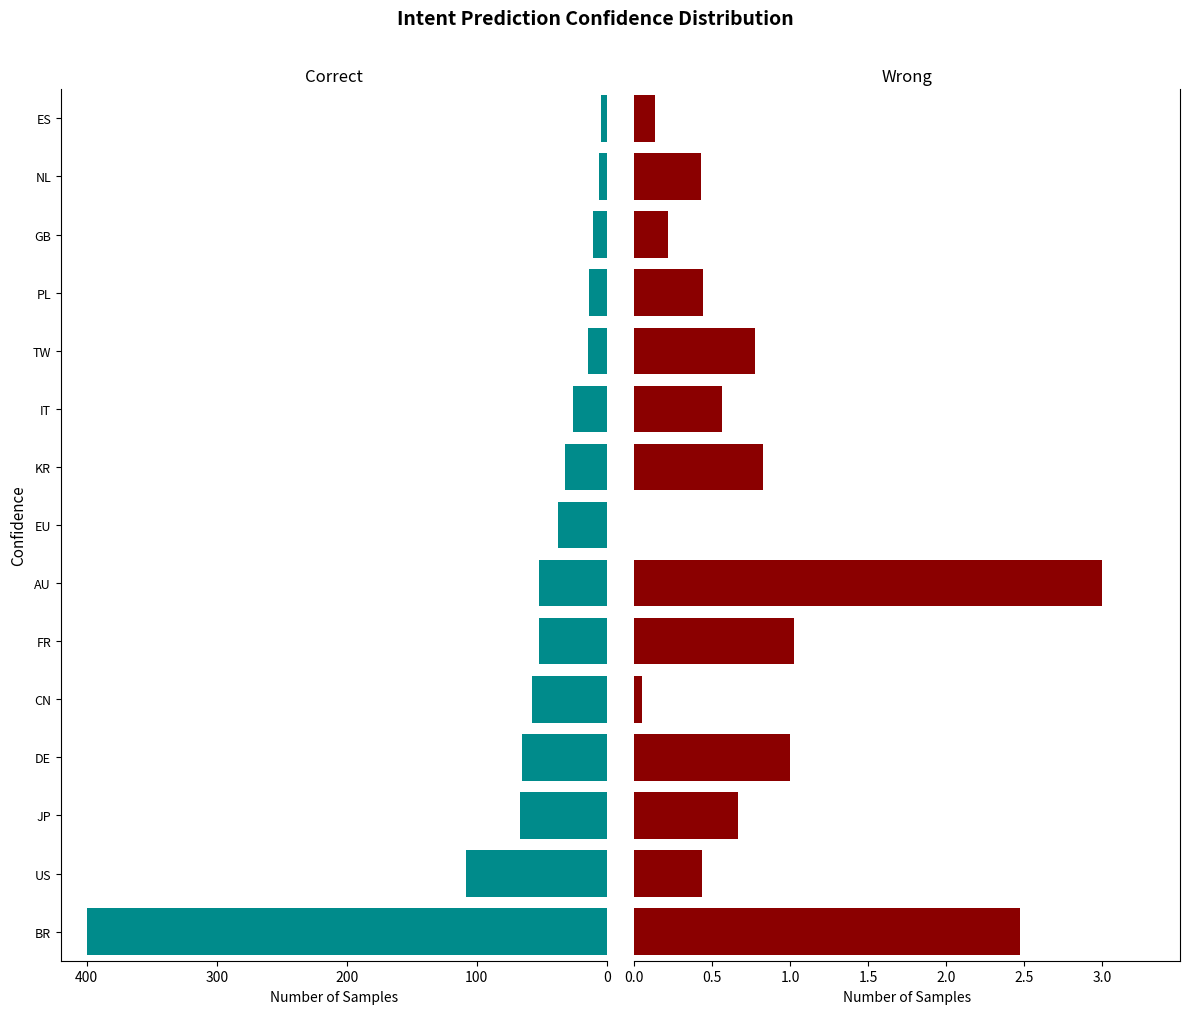

Between PL and JP, which is larger?

JP